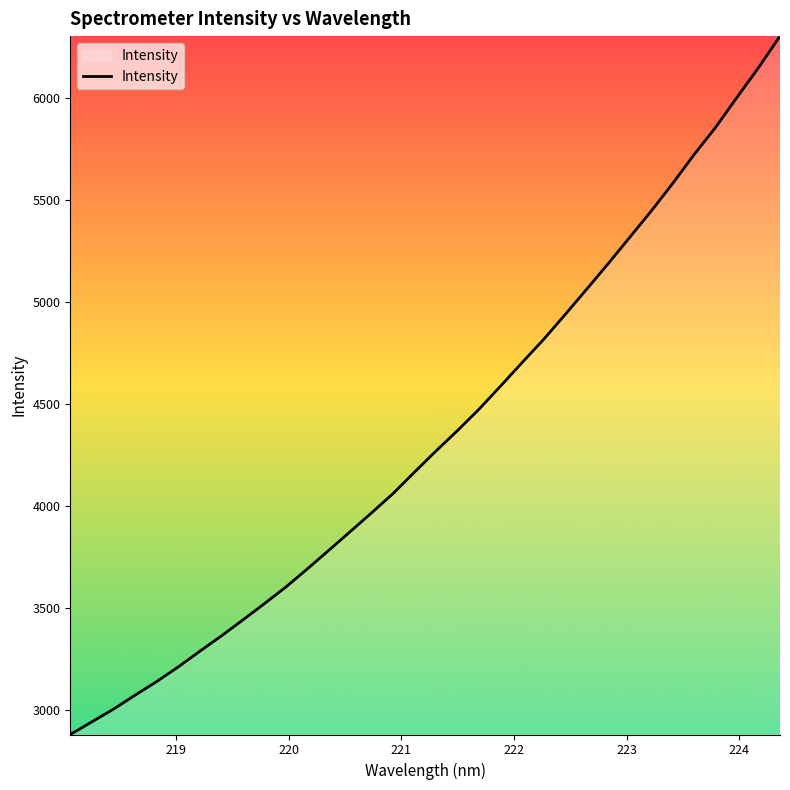

What is the difference between the maximum and minimum values?

3424.7